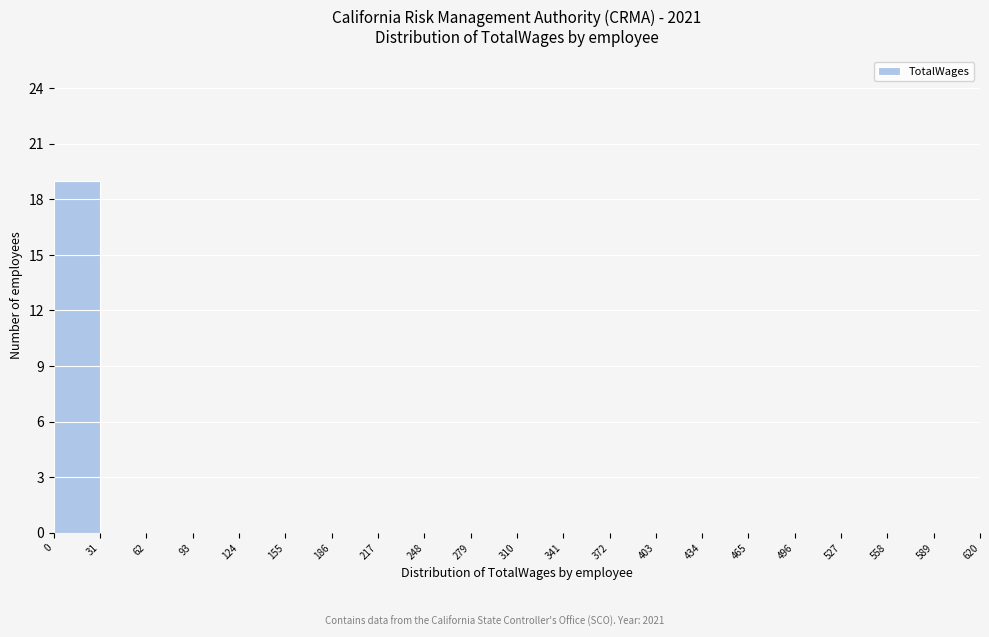

Reading left to right, list every bar in this chart as the range it spans on the x-axis followed by its height. The values are not printed on the chart, so give them approximately, as read against the axis.

0 to 31: 19
31 to 62: 0
62 to 93: 0
93 to 124: 0
124 to 155: 0
155 to 186: 0
186 to 217: 0
217 to 248: 0
248 to 279: 0
279 to 310: 0
310 to 341: 0
341 to 372: 0
372 to 403: 0
403 to 434: 0
434 to 465: 0
465 to 496: 0
496 to 527: 0
527 to 558: 0
558 to 589: 0
589 to 620: 0